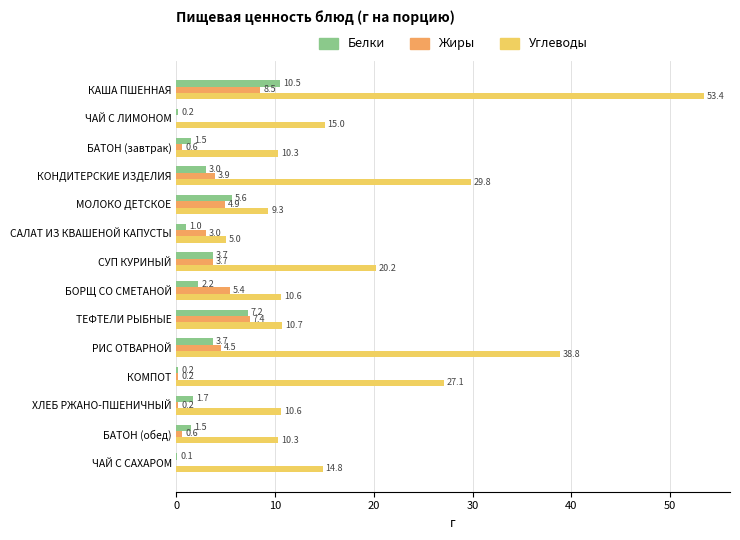

The value of Углеводы at СУП КУРИНЫЙ is 20.2. True or false?

True